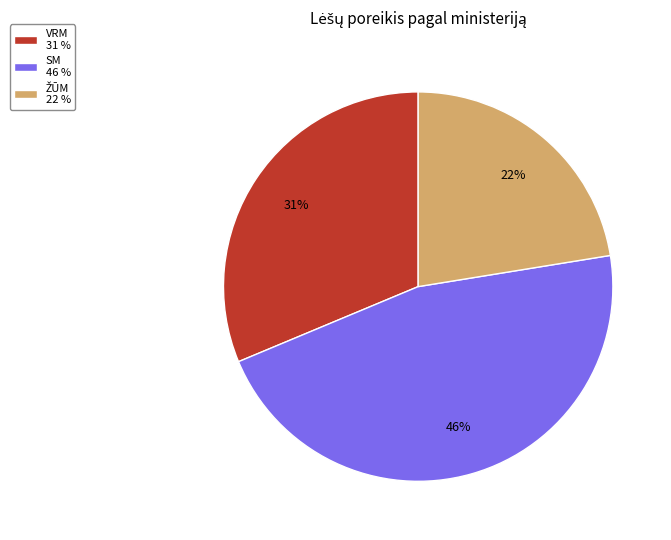

To the nearest percent, what portion does SM 46 % represent?

46%